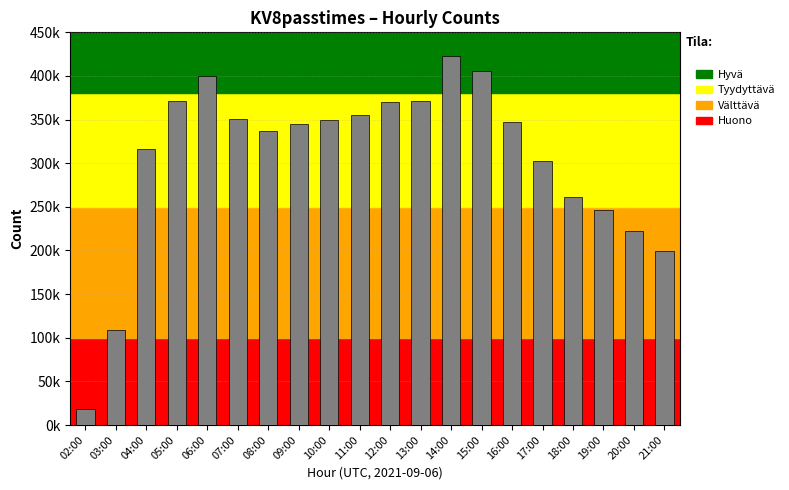

Does the chart contain any negative values?

No